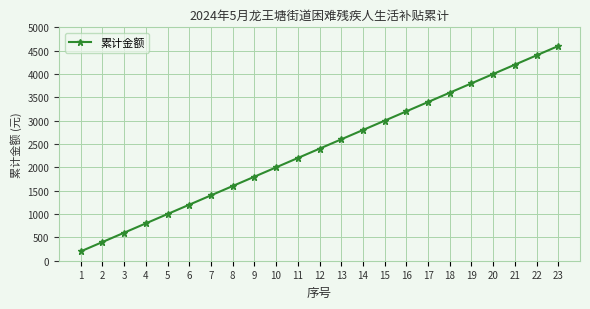

What is the difference between the second highest and minimum values?

4200